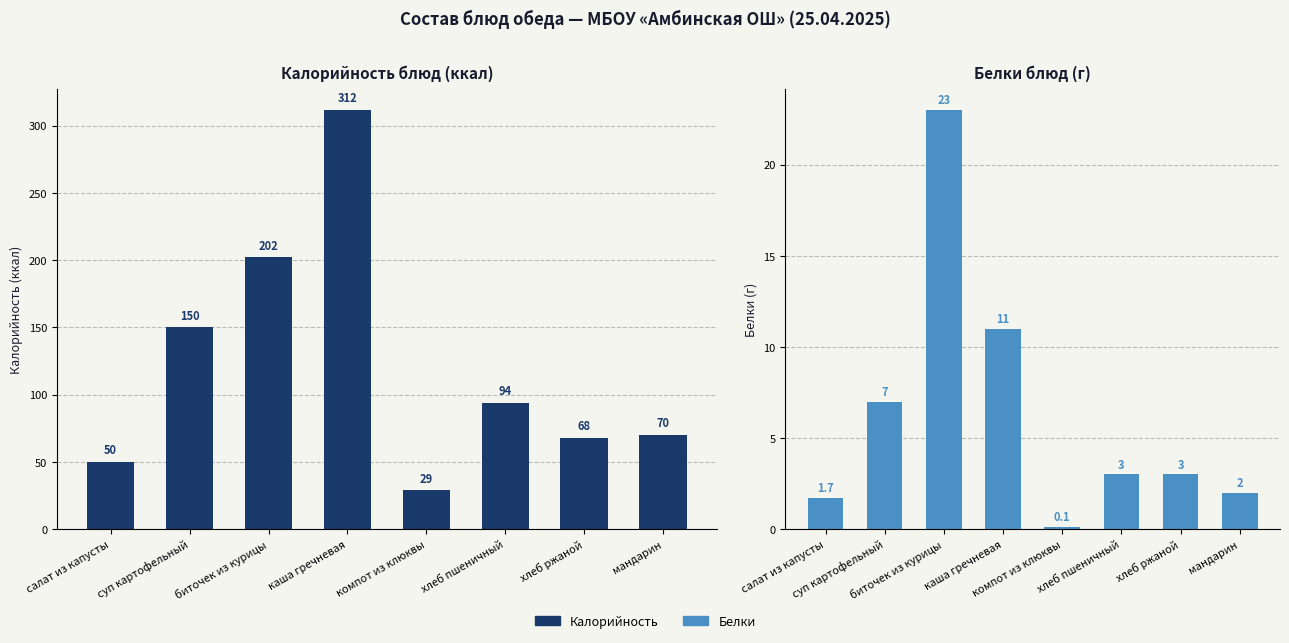

What is the difference between the maximum and minimum values in the Калорийность series?

282.8